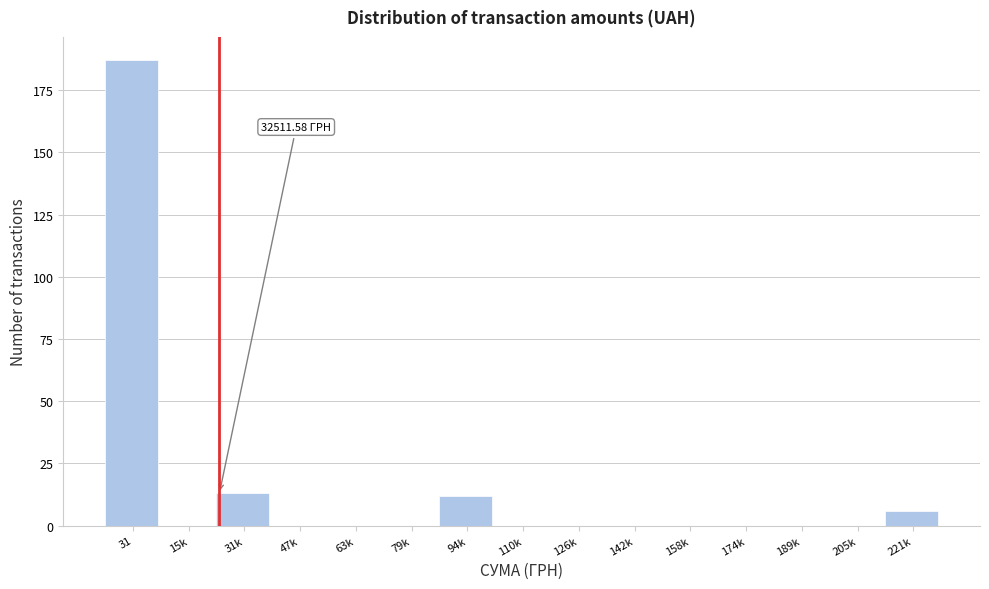

What is the sum of all values?

218